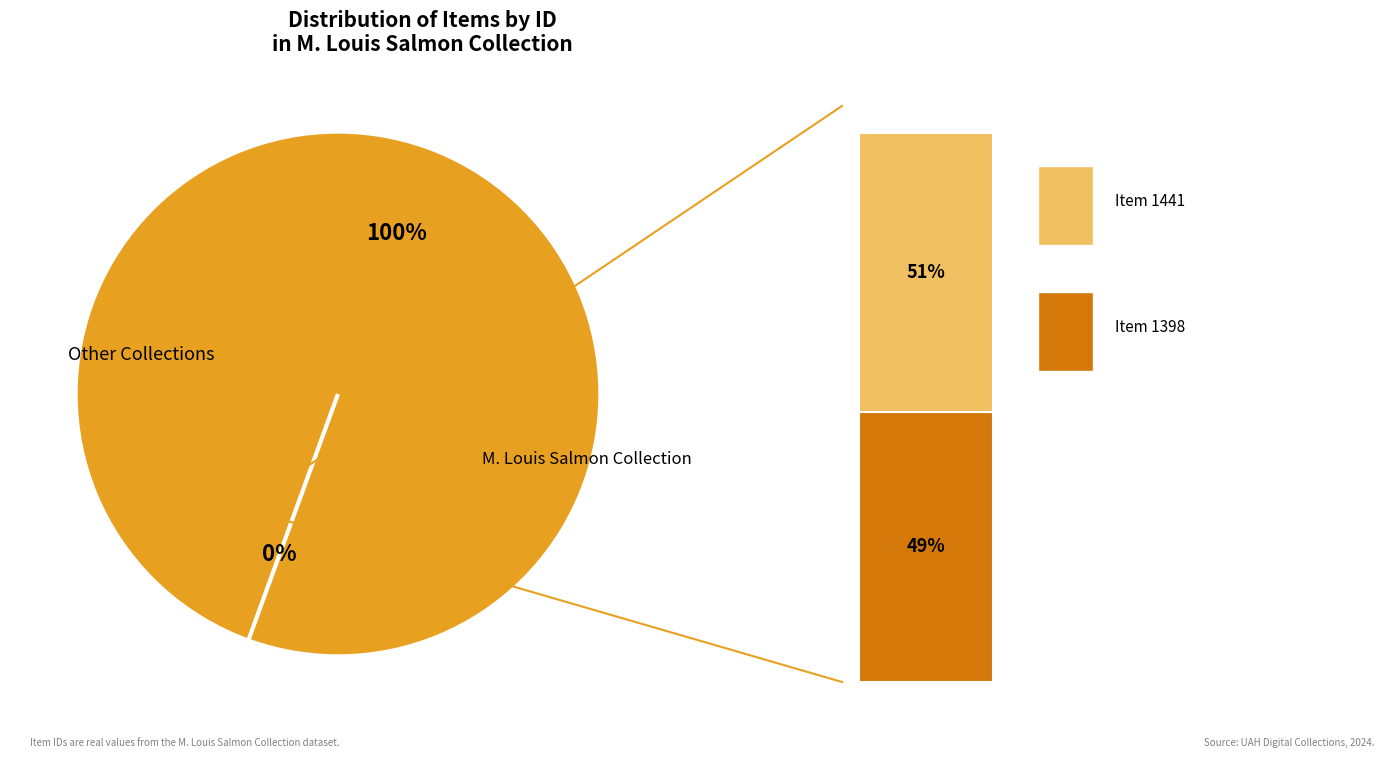

To the nearest percent, what percentage of the pie is Item 1398?

49%